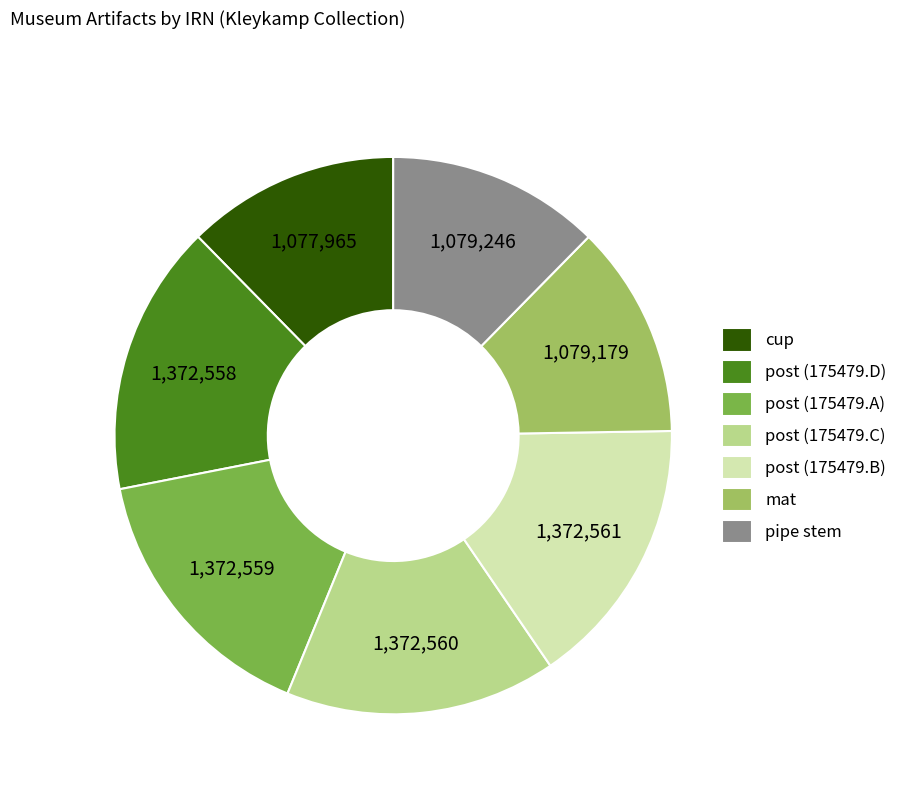

Does any single category account for the majority?

No